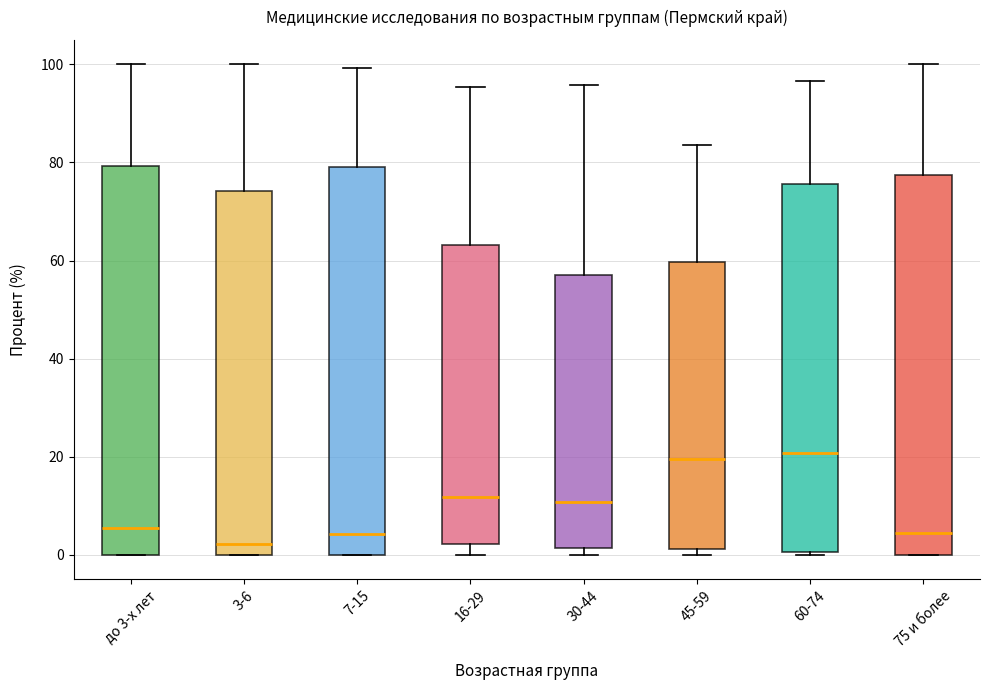

Where is the upper edge of the box for 7-15 on the y-axis? The values are not printed on the chart, so give them approximately, as read against the axis.

80